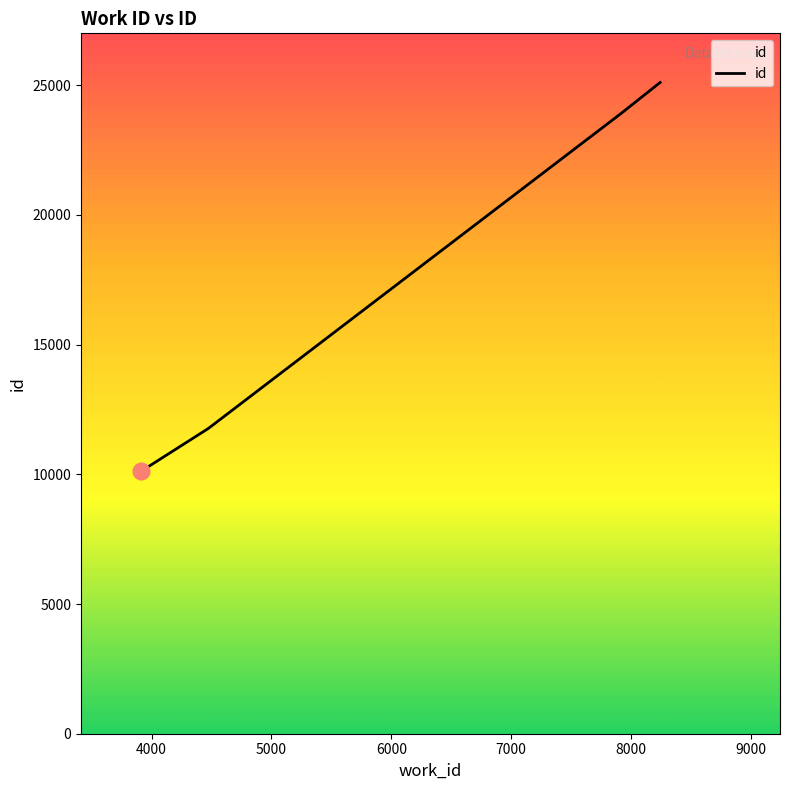

True or false: there are more than 2 points higher than both neighbors.

False